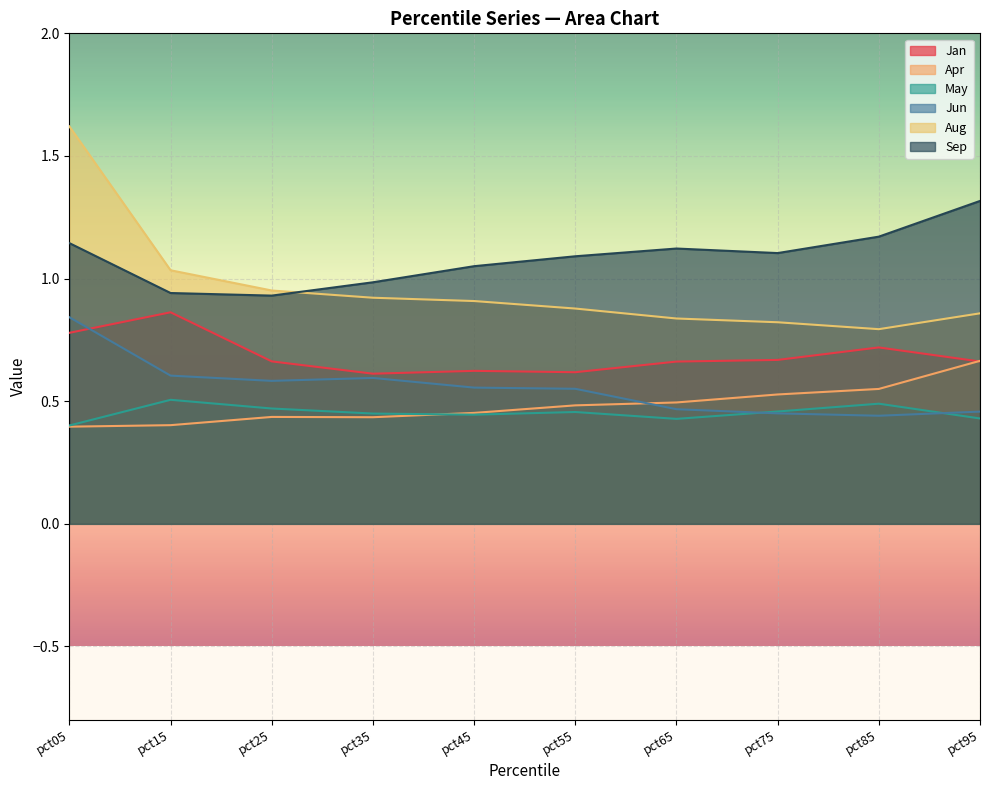

True or false: Jan and Sep intersect in this chart.

False